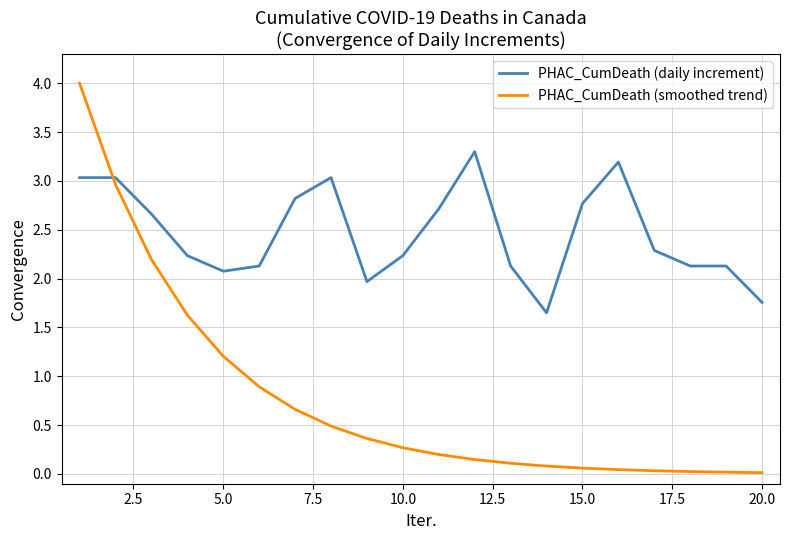

How many intersections are there between PHAC_CumDeath (smoothed trend) and PHAC_CumDeath (daily increment)?

1